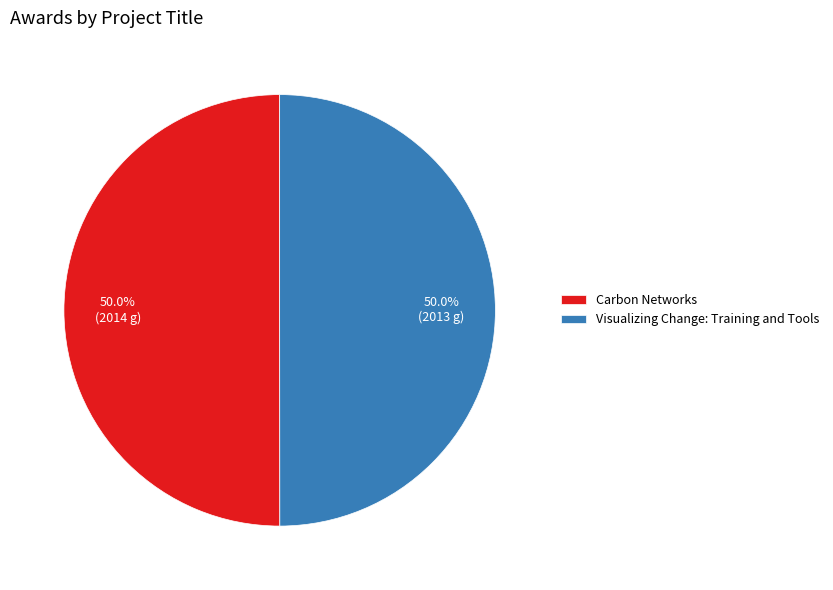

What percentage is NOT represented by Visualizing Change: Training and Tools?

50.0%